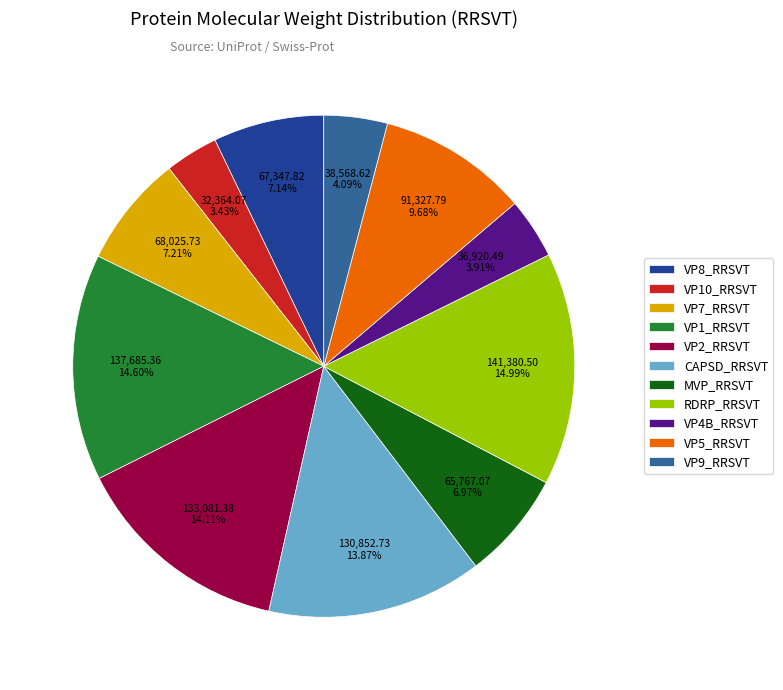

To the nearest percent, what is the difference between the largest and smallest slice percentages?

12%